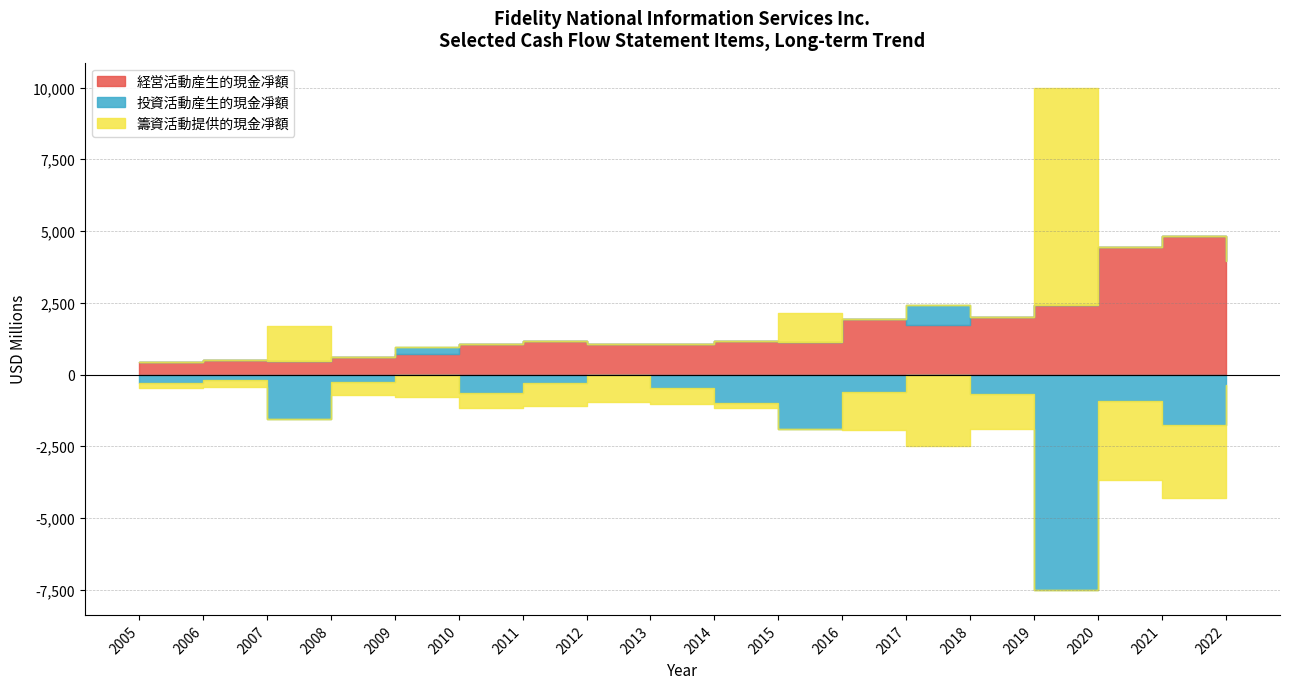

Does the chart display data point markers on the line(s)?

No